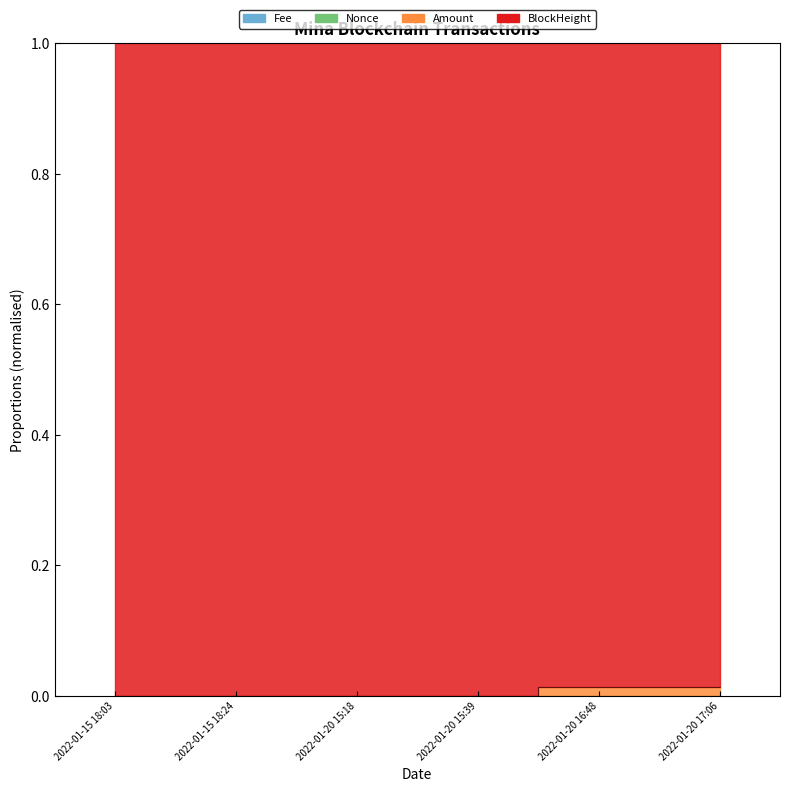

What is the label of the 6th point from the left?

2022-01-20 17:06